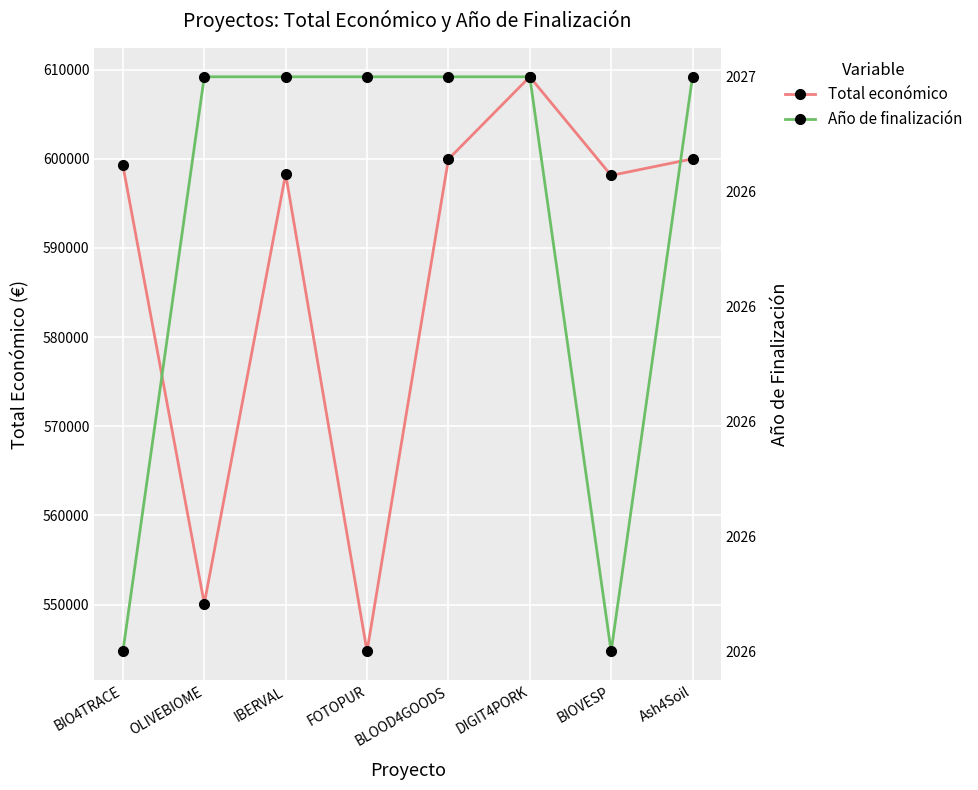

Which series has the largest range (max minus min)?

Total económico